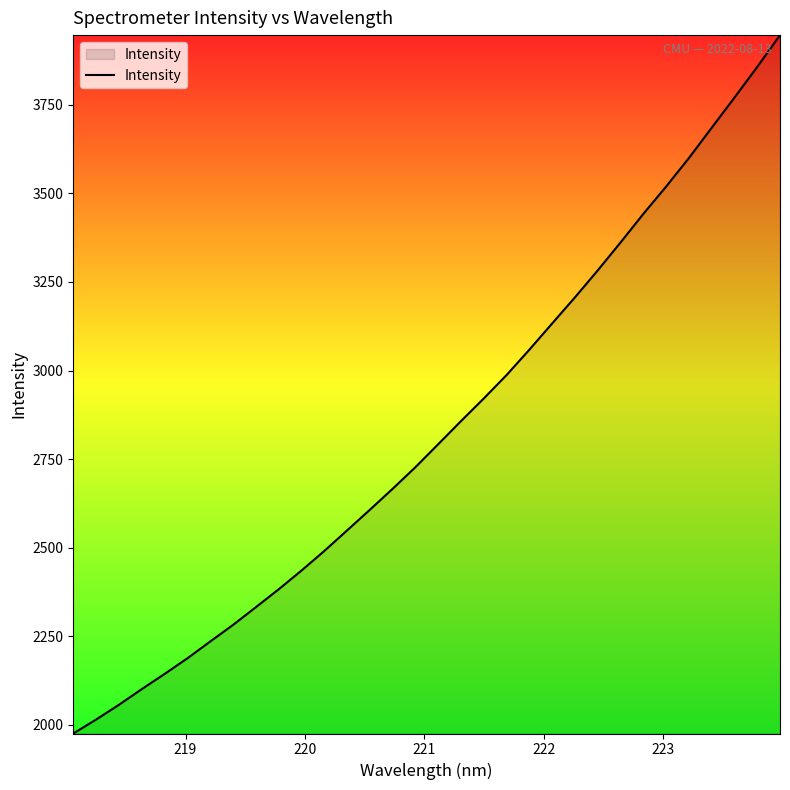

What is the minimum value shown in the chart?

1975.9